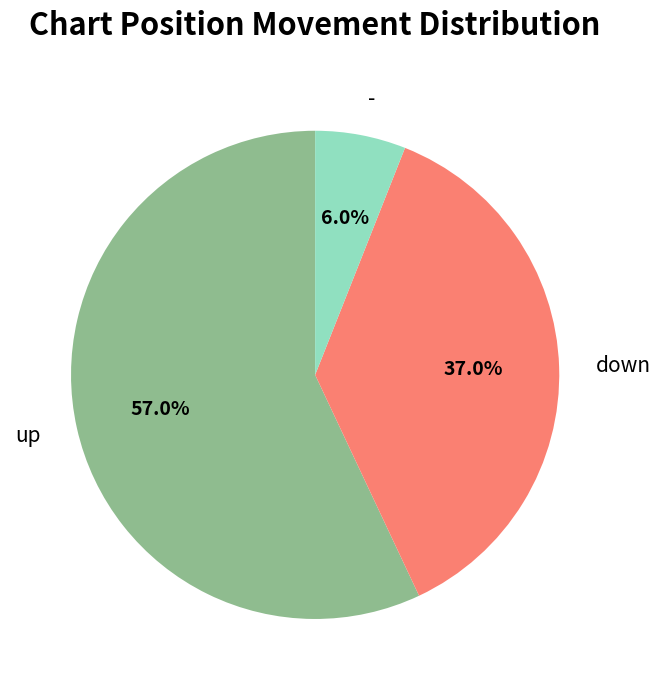

To the nearest percent, what is the combined percentage of down and -?

43%